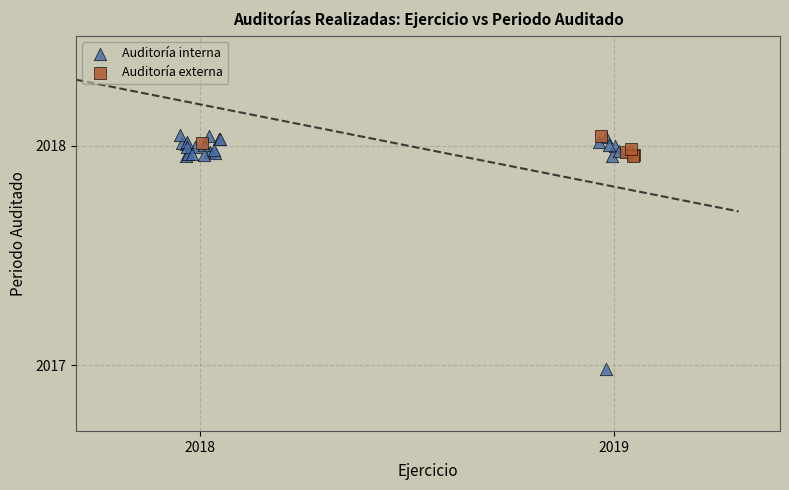

Which series has the widest spread of Y values?

Auditoría interna